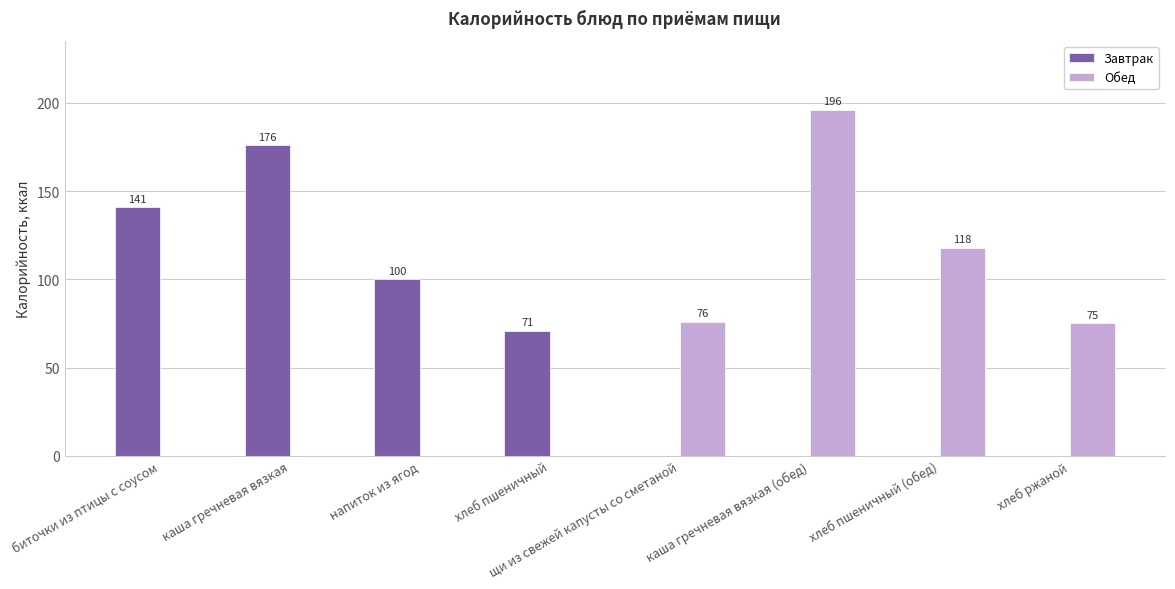

True or false: Обед has a value of 0 at хлеб пшеничный.

True